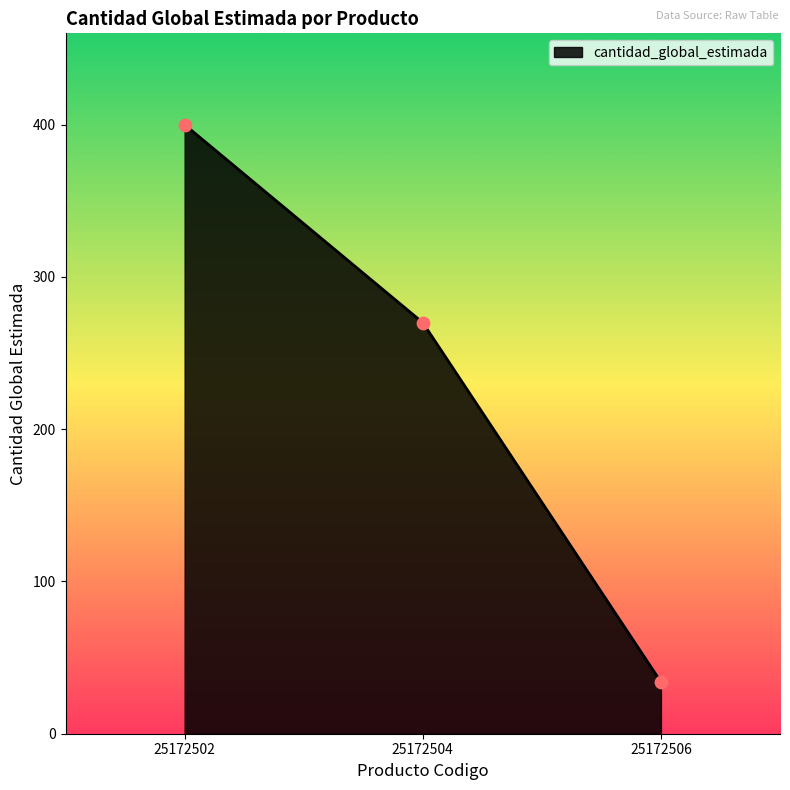

What is the change in value from 25172502 to 25172504?

-130